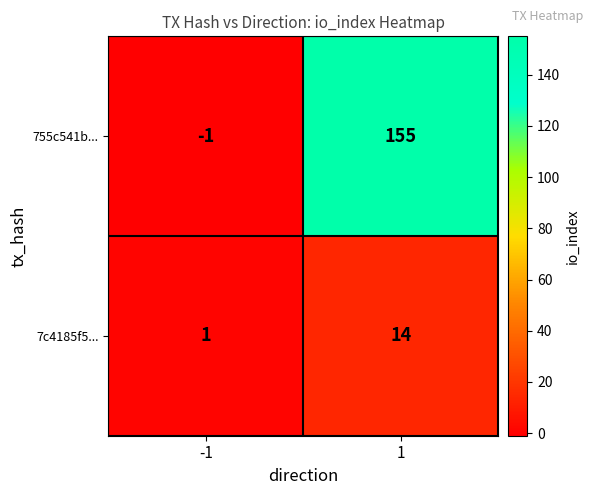

At 1, list the series in order from largest to smallest.

755c541b..., 7c4185f5...